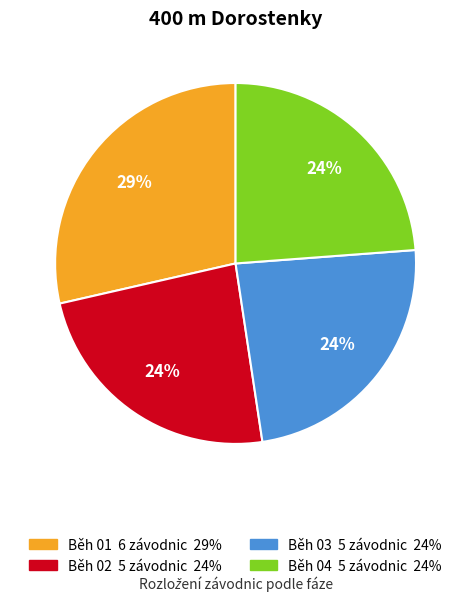

Count the number of slices in the pie.

4